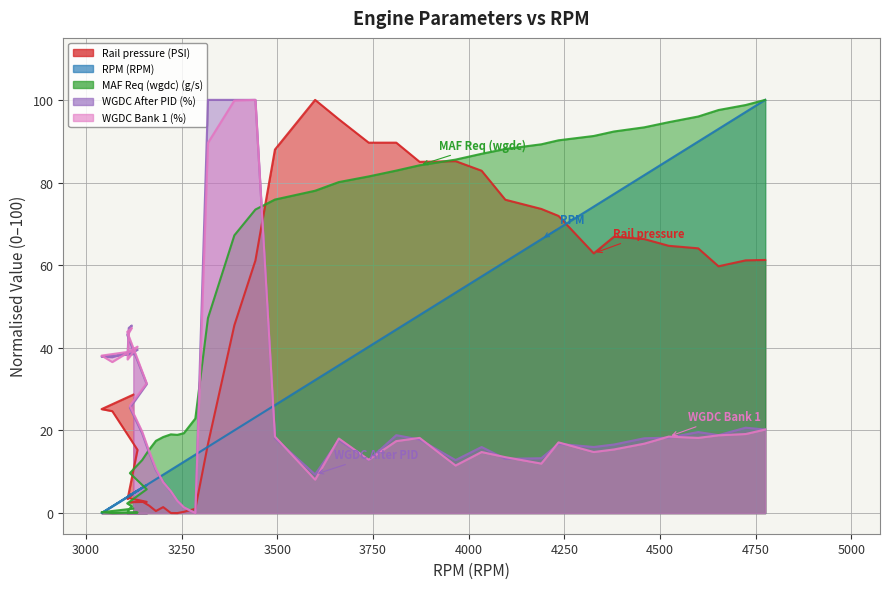

Where do Rail pressure (PSI) and RPM (RPM) first cross each other?

3135 and 3109